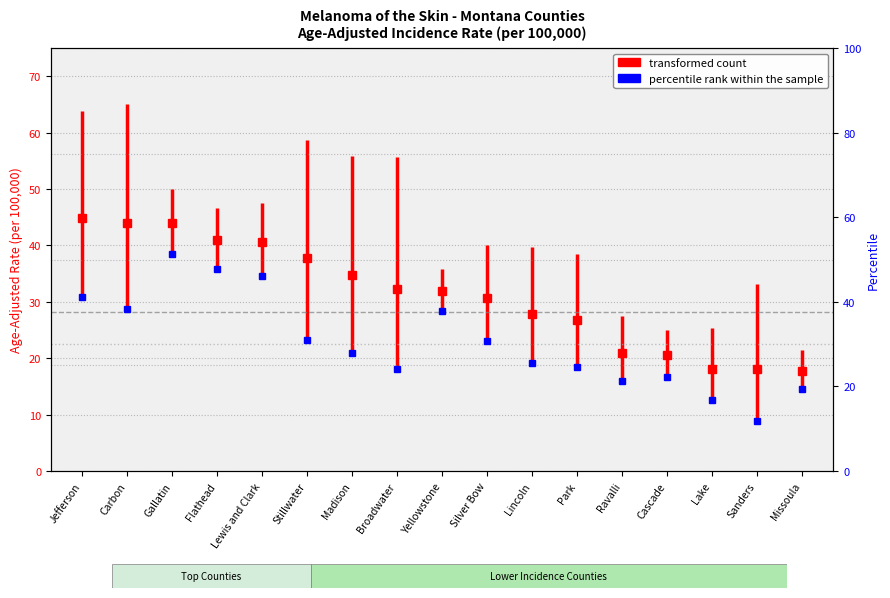

Which series has the largest total across all categories?

Age-Adjusted Incidence Rate